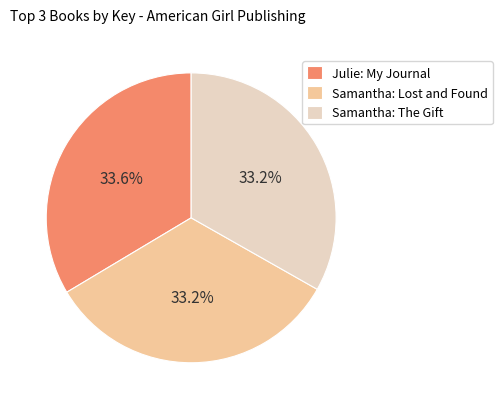

Combined, what portion of the pie is Samantha: The Gift and Julie: My Journal?

66.8%